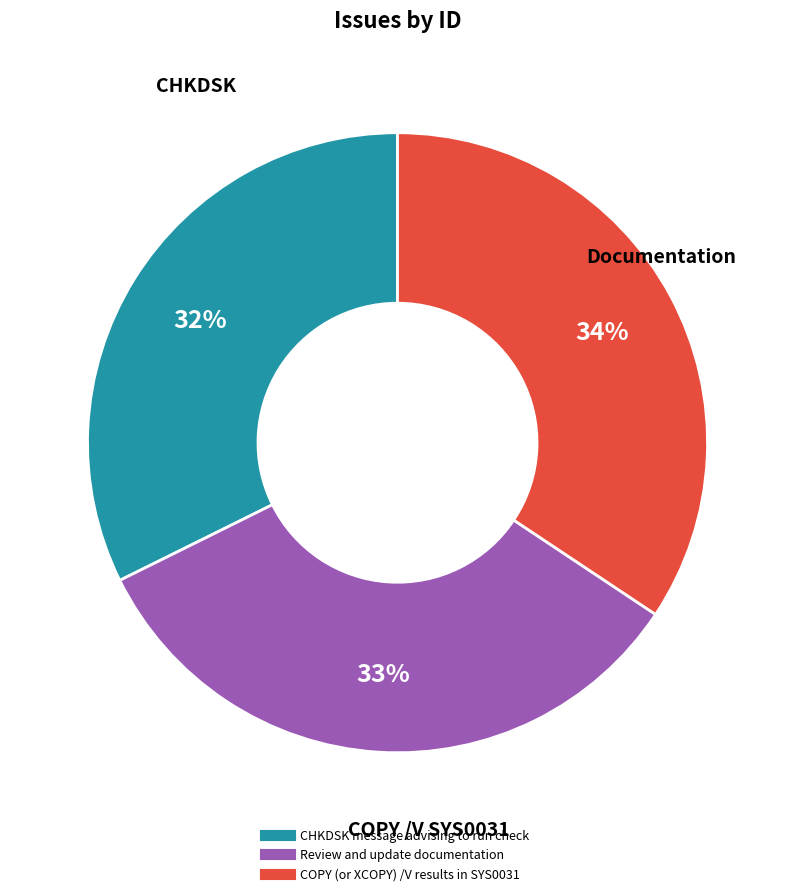

Is Review and update documentation the majority of the pie?

No